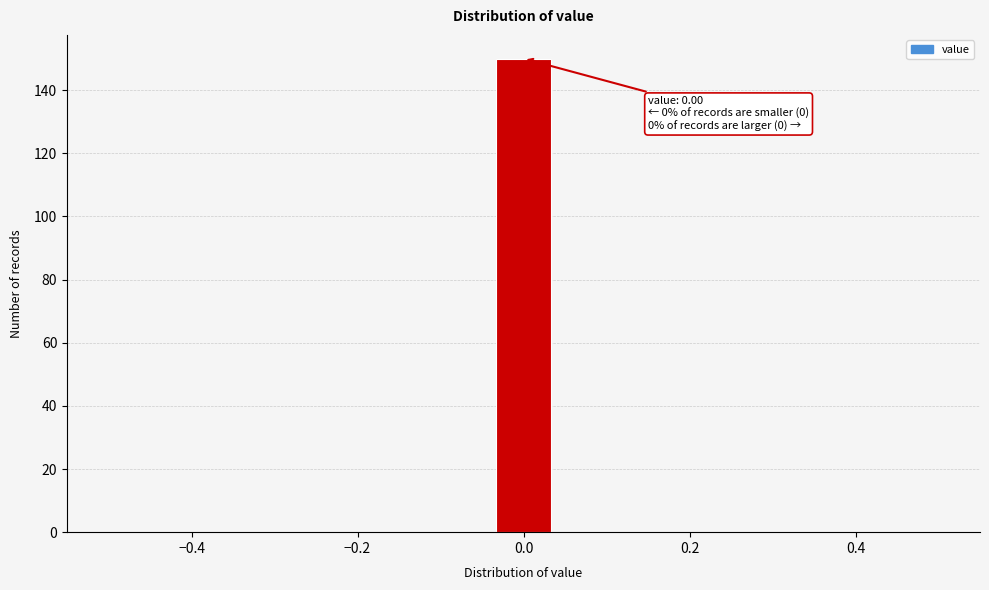

Read against the x-axis, roughly where is the centre of the tallest bar?

0.00